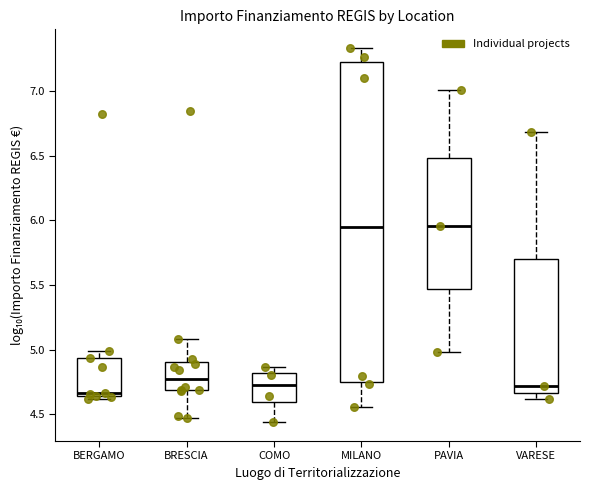

Which box's median line is the lowest?

BERGAMO